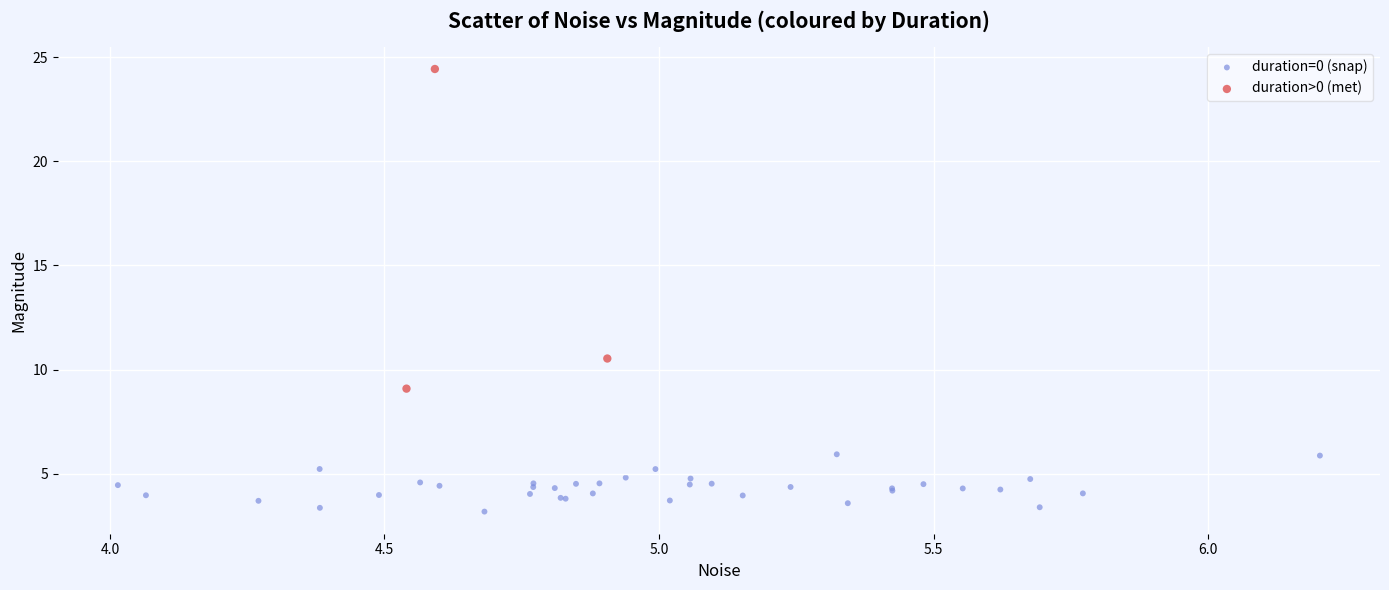

Which series reaches the minimum Y coordinate?

duration=0 (snap)